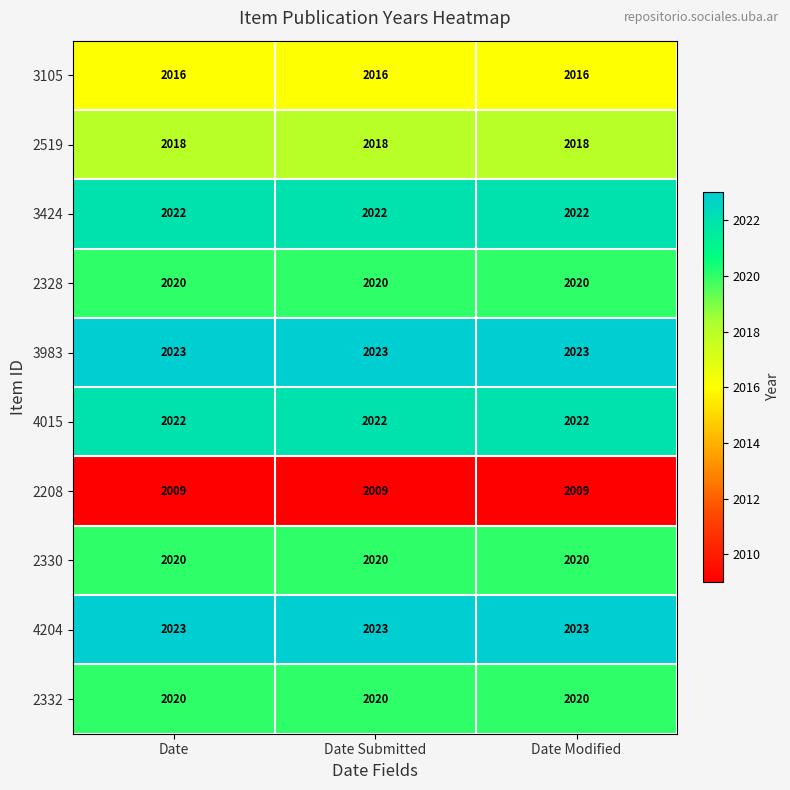

What is the minimum value shown in the chart?

2009